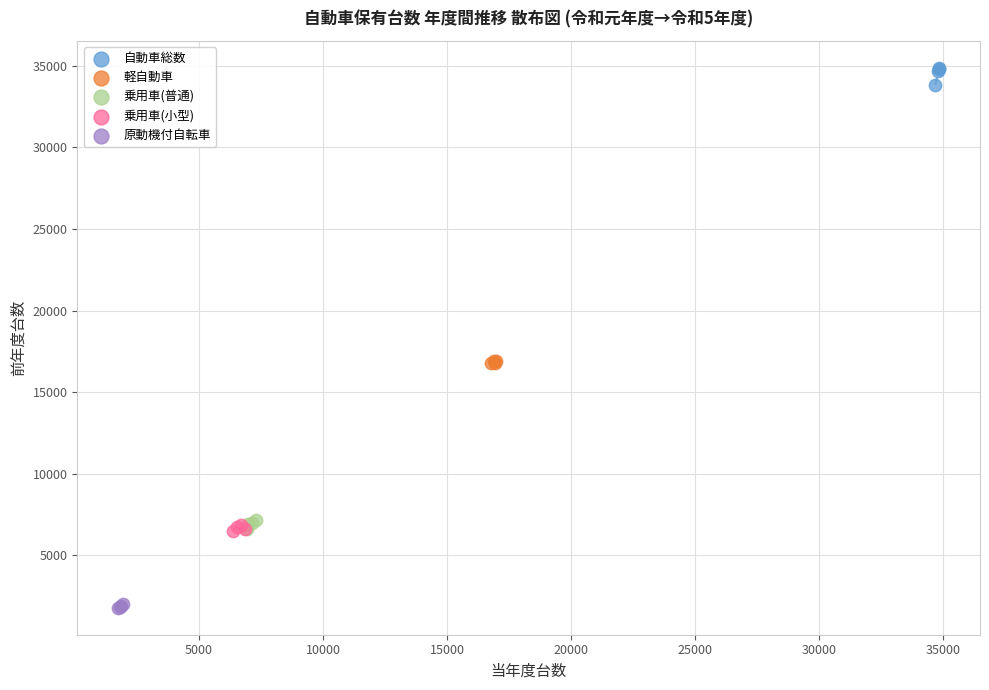

What are all the series names shown in the legend?

自動車総数, 軽自動車, 乗用車(普通), 乗用車(小型), 原動機付自転車